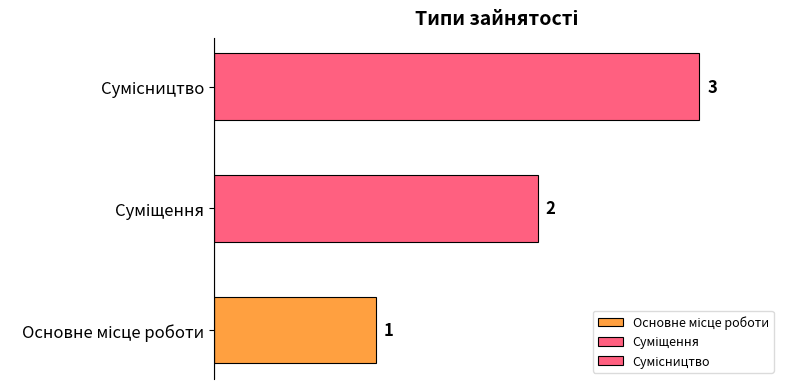

Reading left to right, list all the values displayed in this chart.

Основне місце роботи=1	Суміщення=2	Сумісництво=3